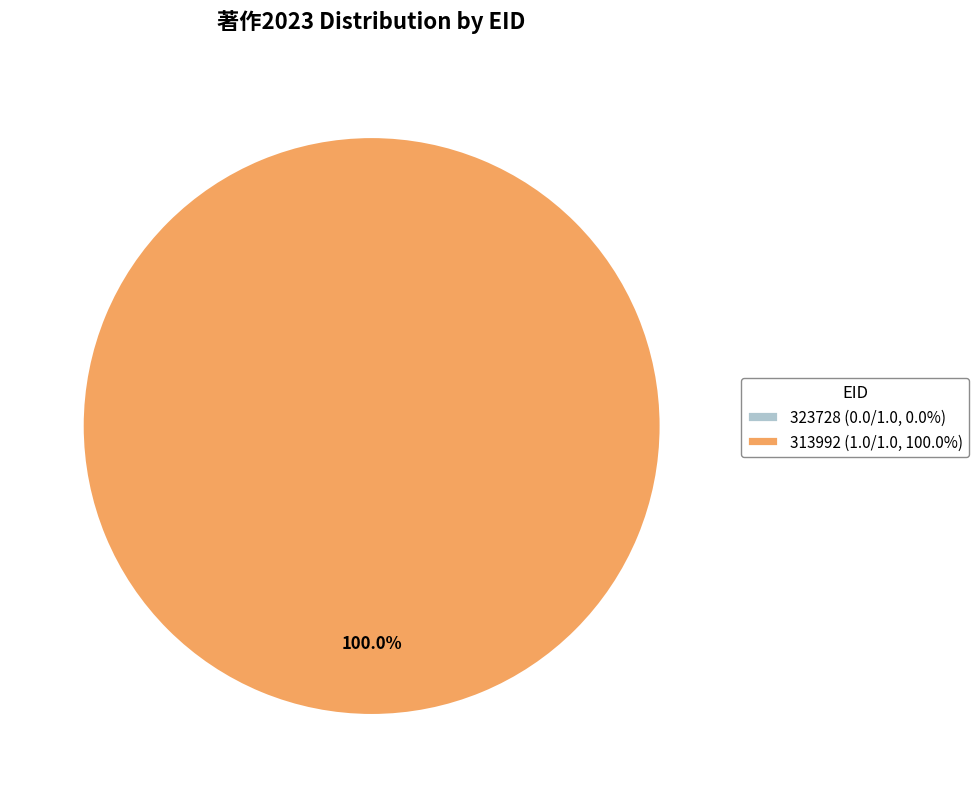

Which slice represents more than half of the pie?

313992